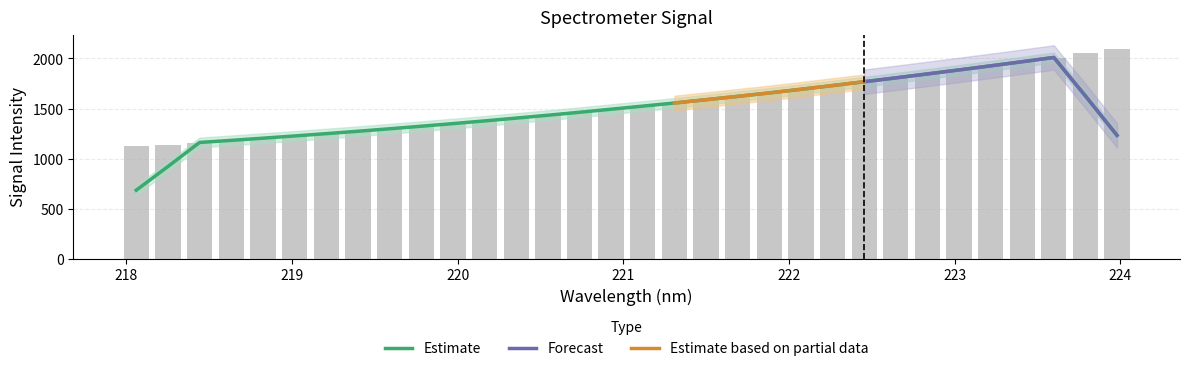

What is the sum of the values at 218.442 and 221.8812?

2815.2